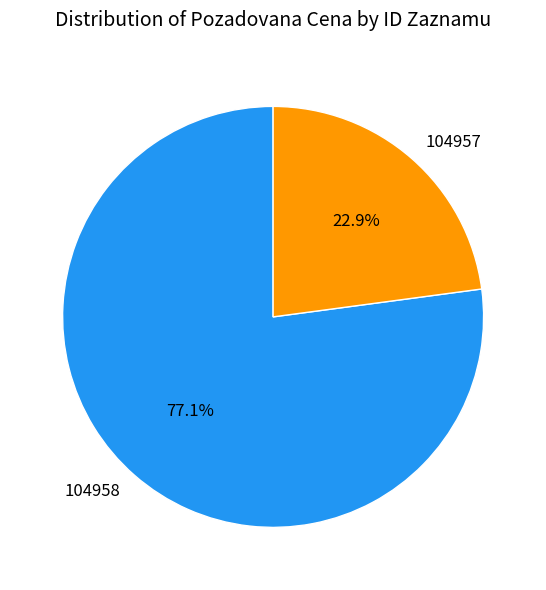

Rank the categories by value from lowest to highest.

104957, 104958